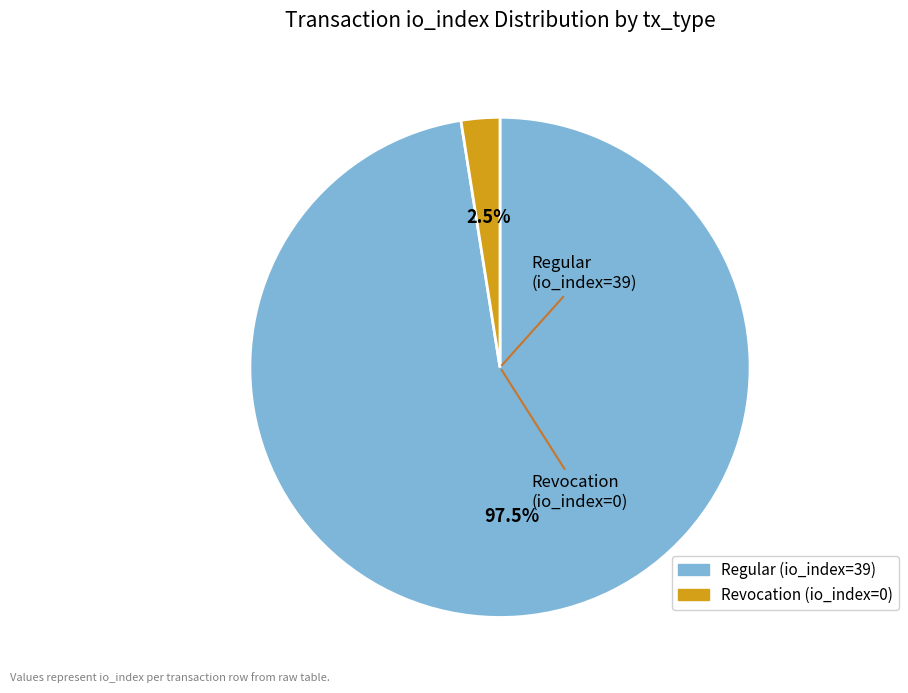

Which category has the biggest portion of the pie?

Regular (io_index=39)